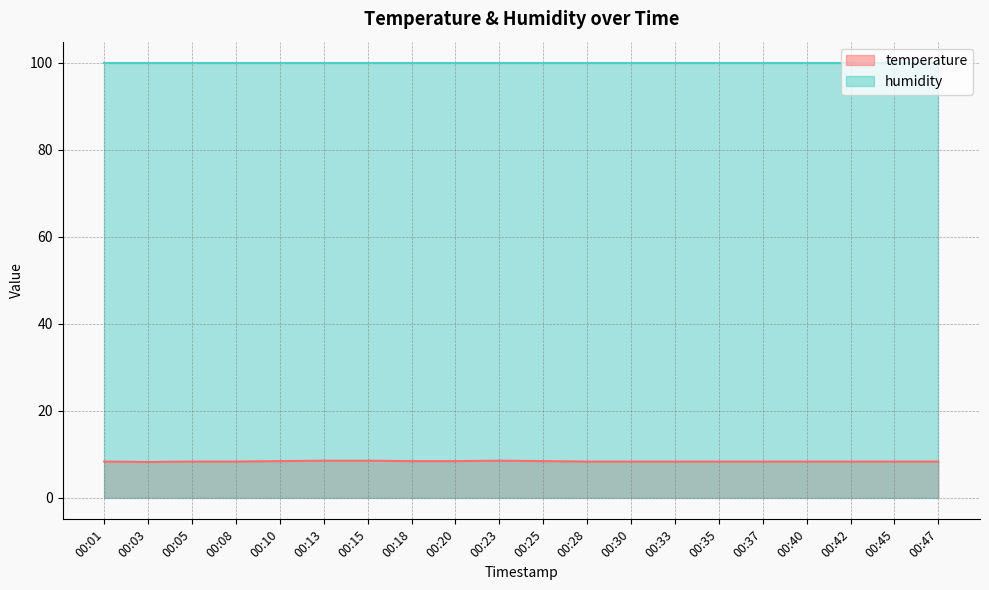

What is the sum of all values?

166.9